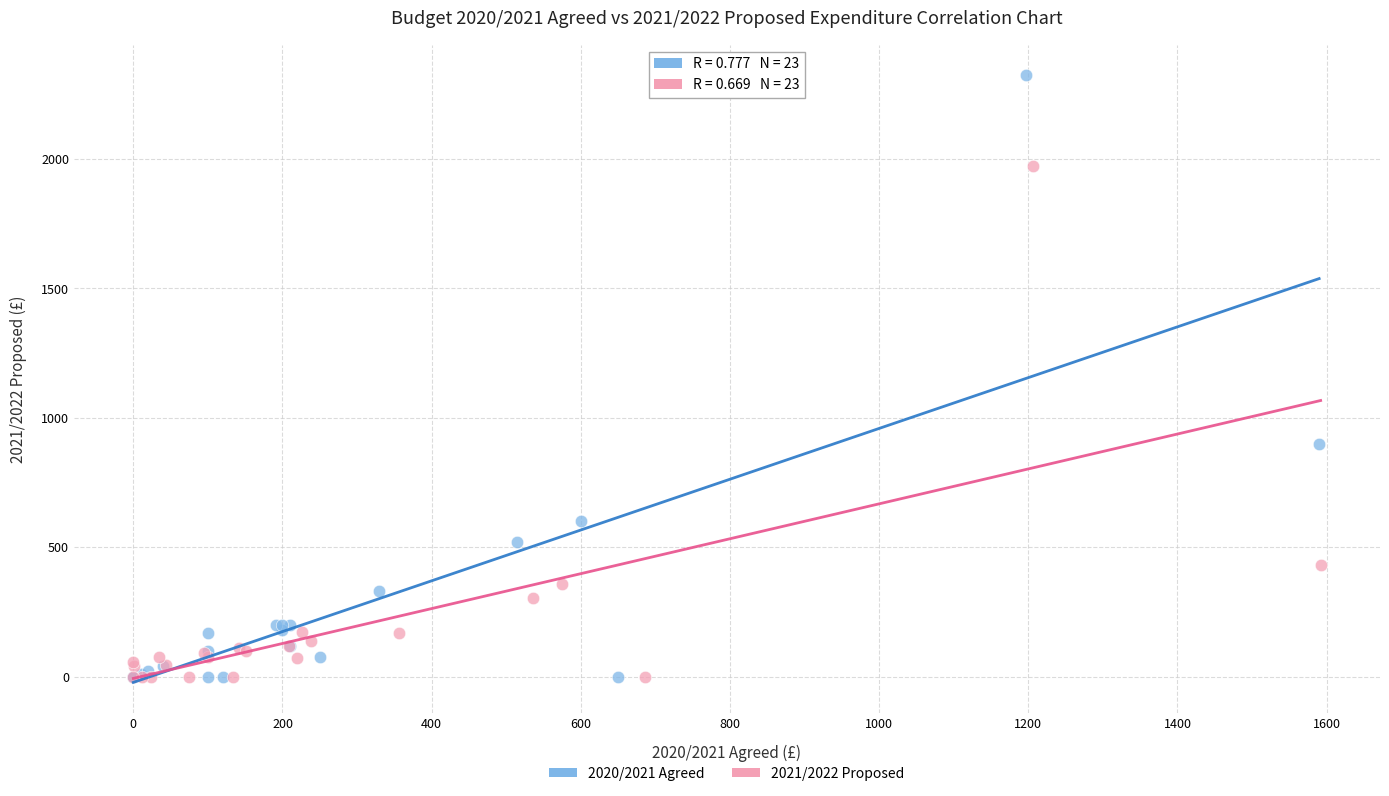

Which series has the widest spread of Y values?

2020/2021 Agreed